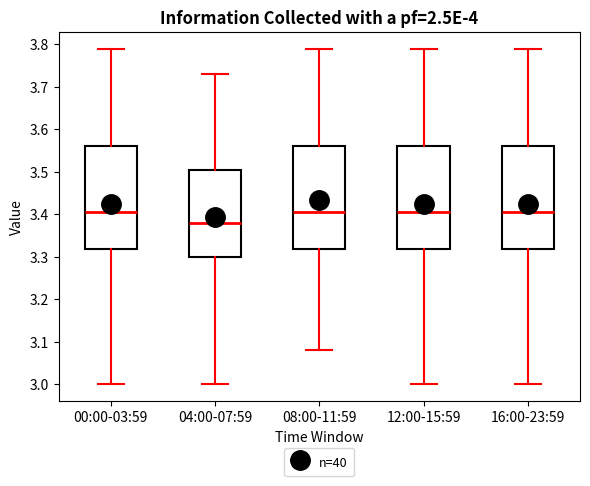

Reading left to right, read every box against the y-axis: the position of its median line, the range the box covers, and the ends of its whiskers. The values are not printed on the chart, so give them approximately, as read against the axis.

00:00-03:59: median 3.41, box 3.32 to 3.56, whiskers 3.00 to 3.79
04:00-07:59: median 3.38, box 3.30 to 3.51, whiskers 3.00 to 3.73
08:00-11:59: median 3.41, box 3.32 to 3.56, whiskers 3.08 to 3.79
12:00-15:59: median 3.41, box 3.32 to 3.56, whiskers 3.00 to 3.79
16:00-23:59: median 3.41, box 3.32 to 3.56, whiskers 3.00 to 3.79